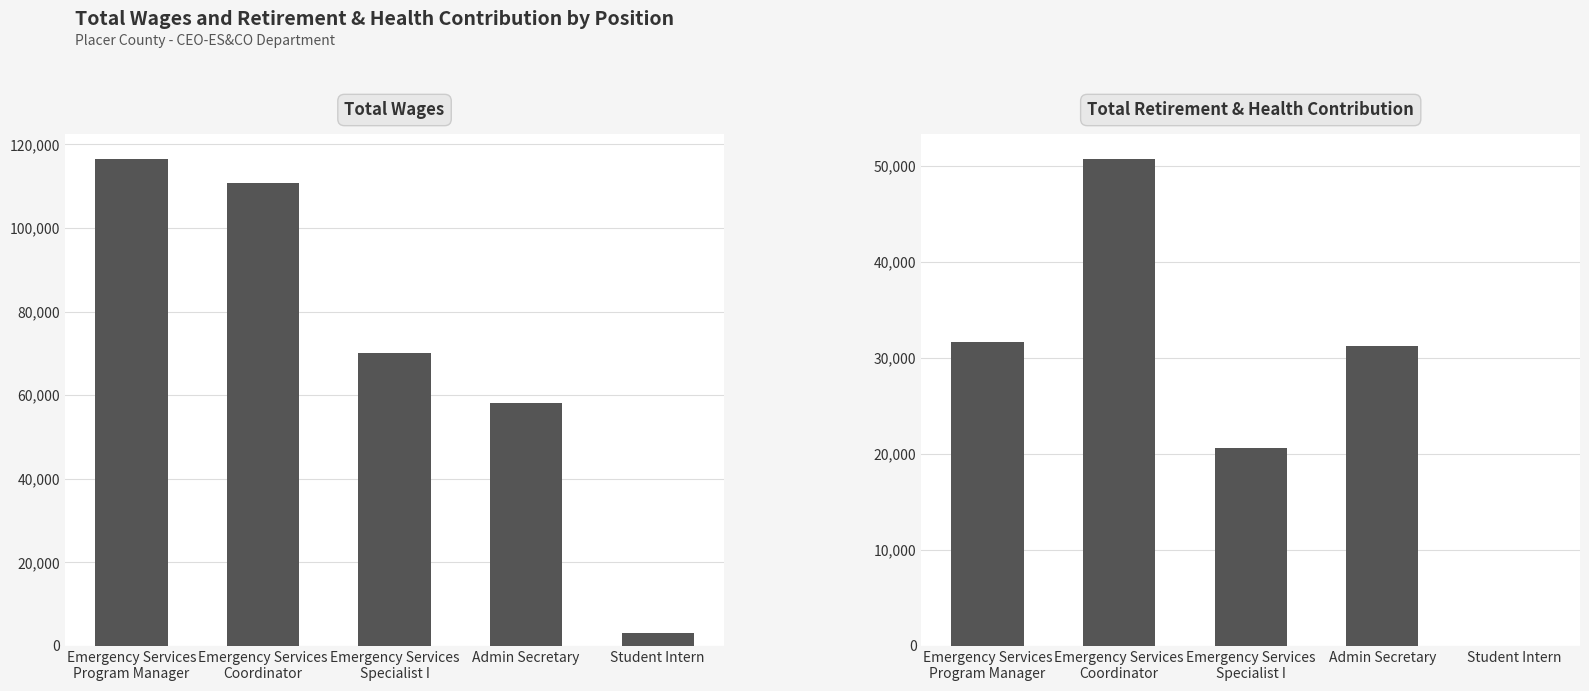

Reading right to left, what are all the values shown in this chart?

Total Wages: 3015	58100	70151	110670	116534
Total Retirement & Health Contribution: 0	31204	20613	50722	31641